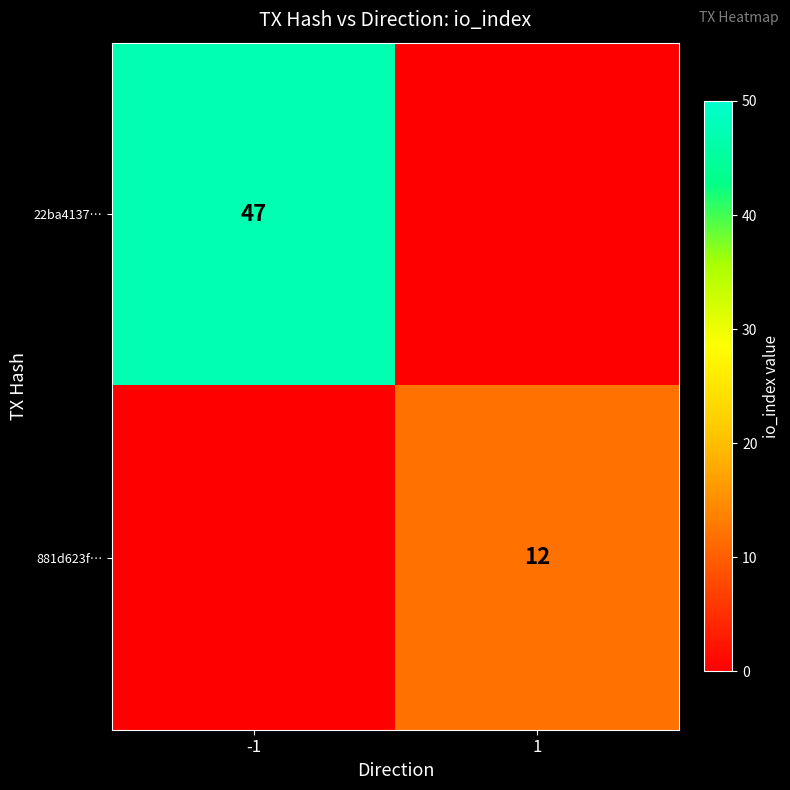

The value of 881d623f… at 1 is 12. True or false?

True